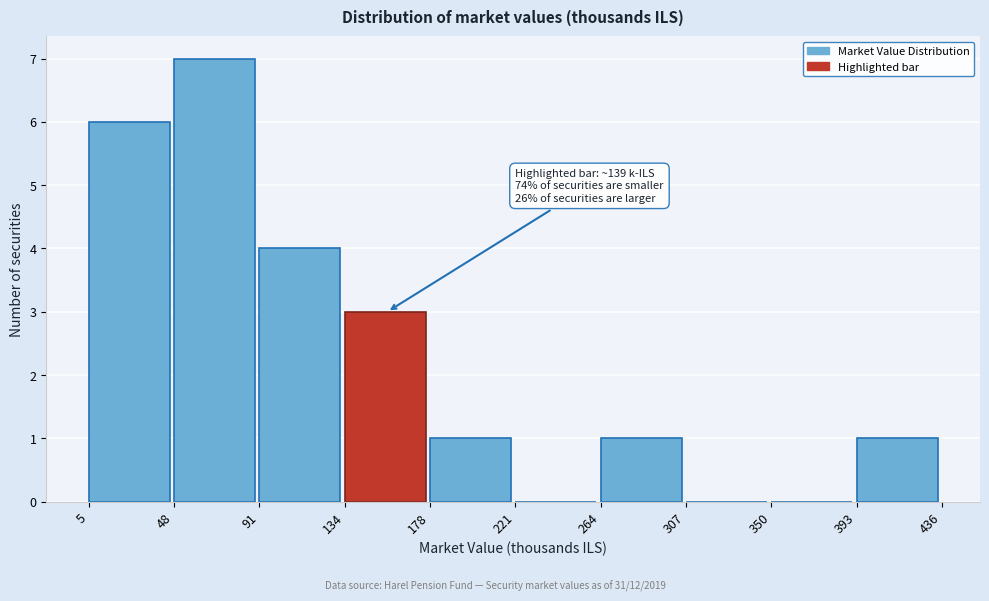

Over which range of the x-axis is the bar tallest?

48 to 91